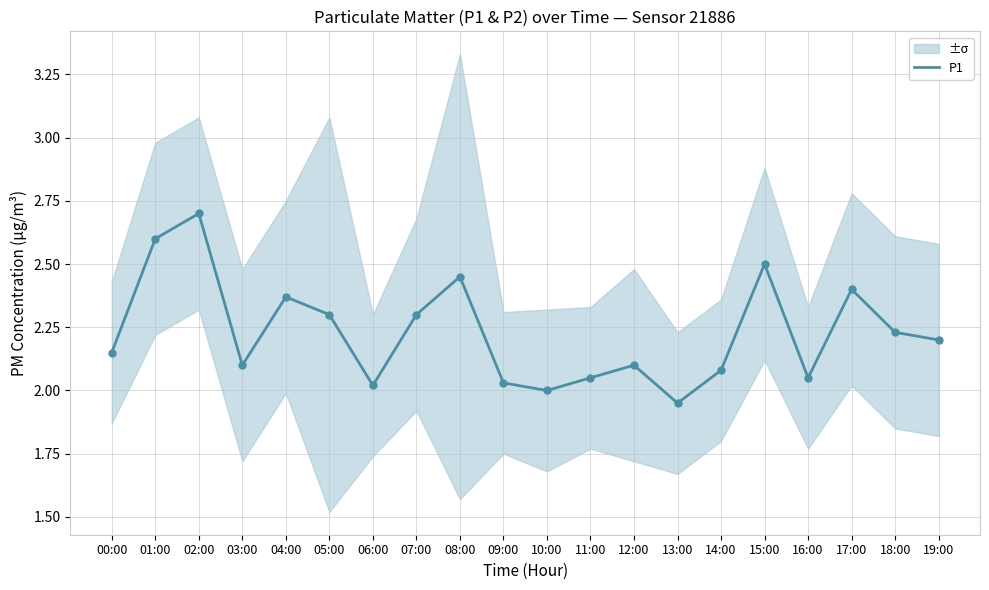

What is the change in value from 12:00 to 18:00?

+0.1